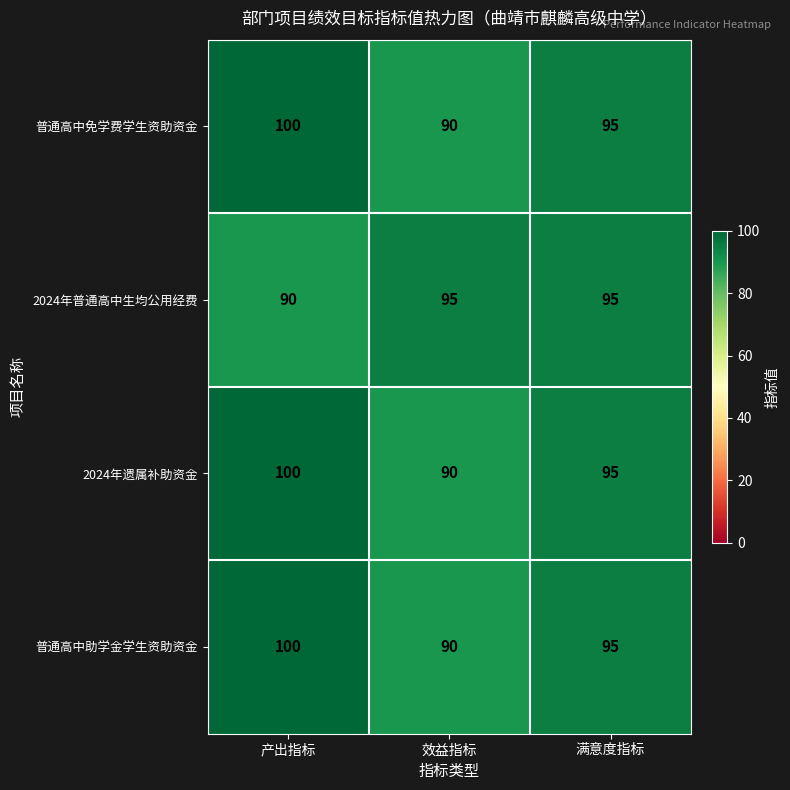

What is the sum of all 2024年普通高中生均公用经费 values?

280